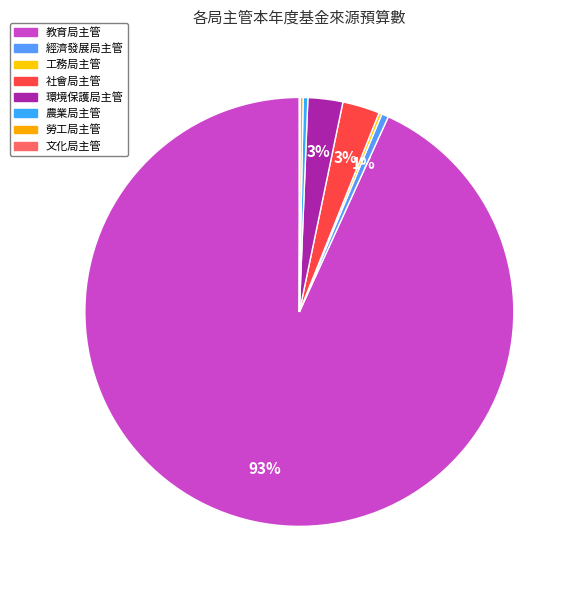

How many slices are in this pie chart?

8